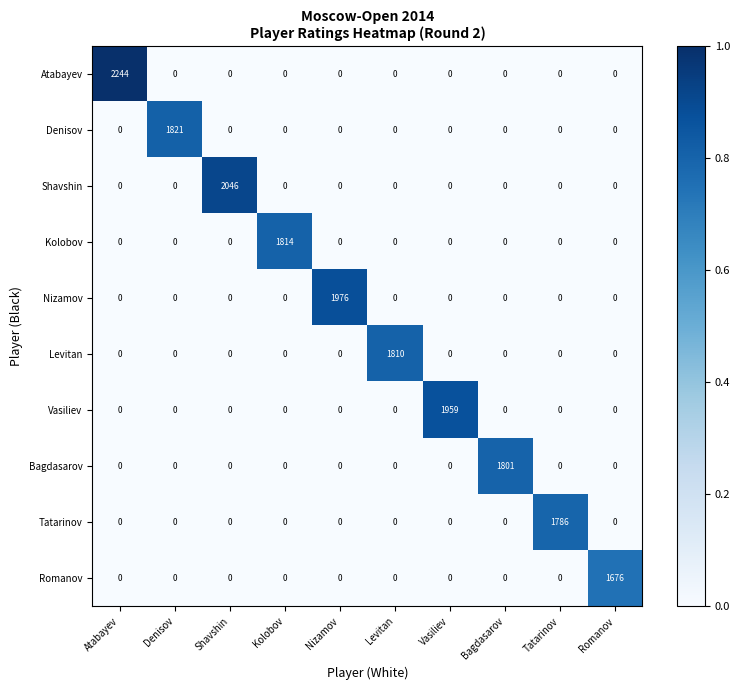

At how many categories does at least one series exceed 0?

10